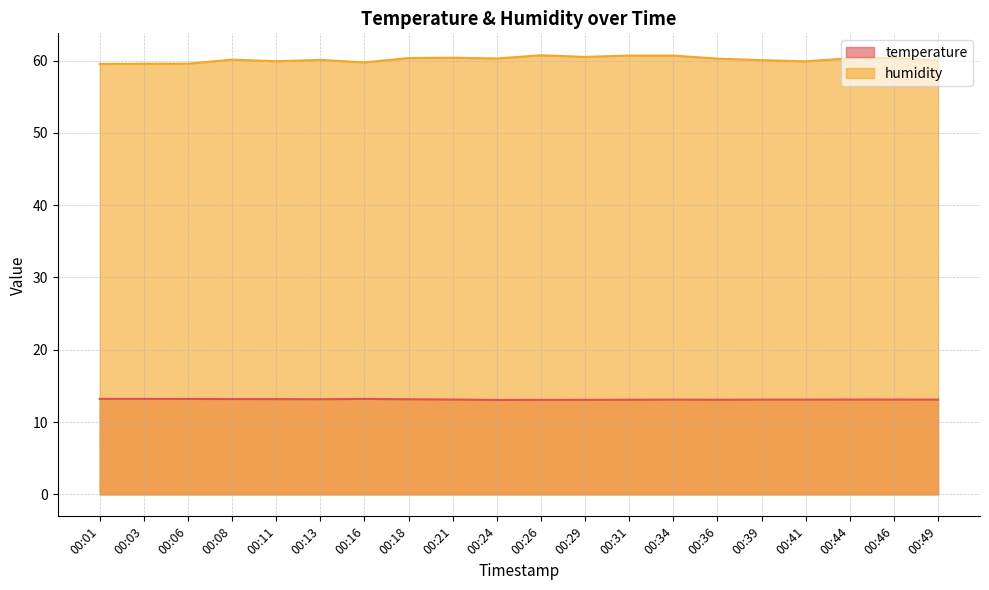

True or false: humidity has a value of 99.0 at 00:18.

False